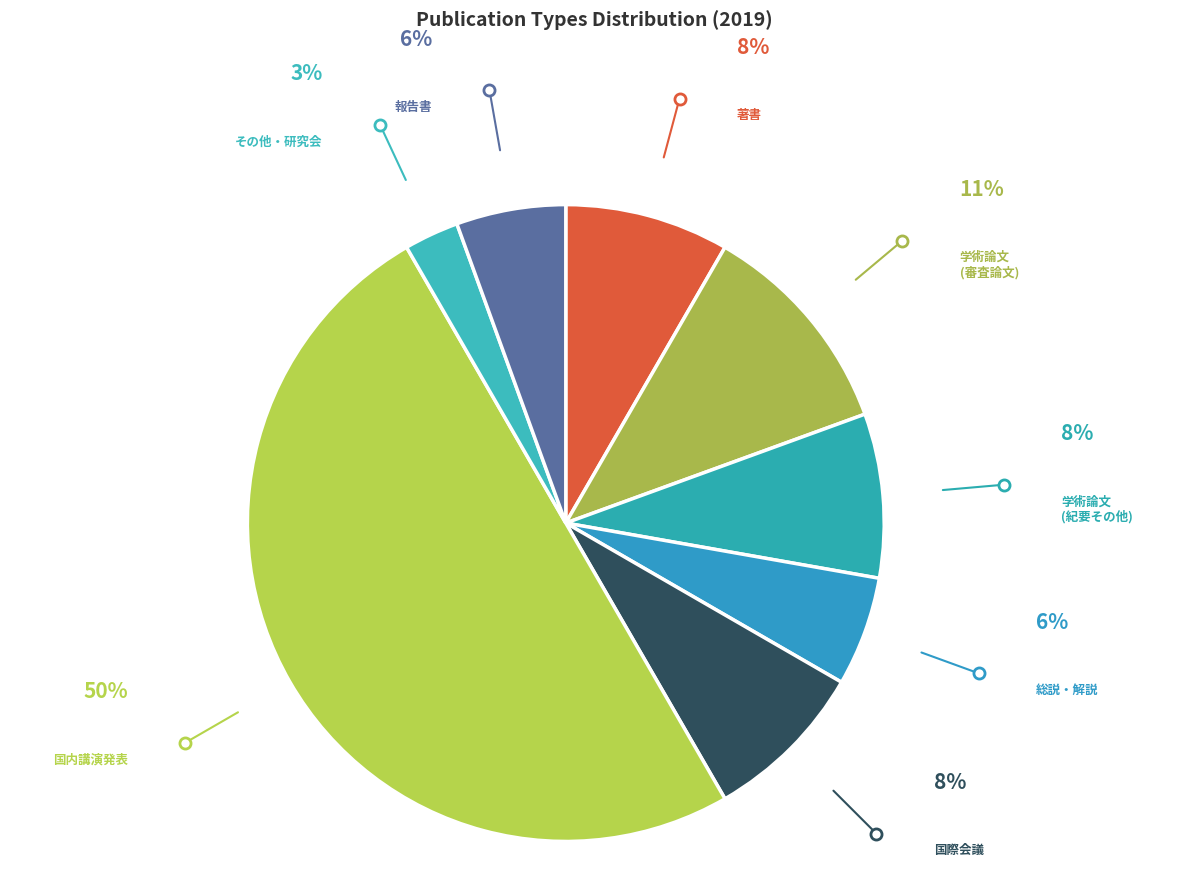

The 学術論文 (紀要その他) slice represents 1% of the pie. True or false?

False